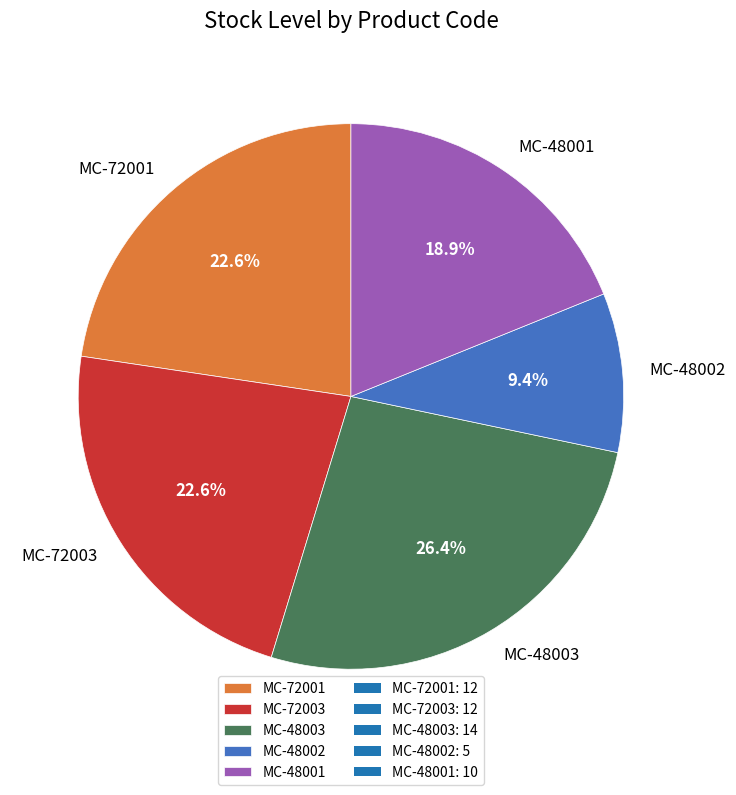

To the nearest percent, what portion does MC-48001 represent?

19%